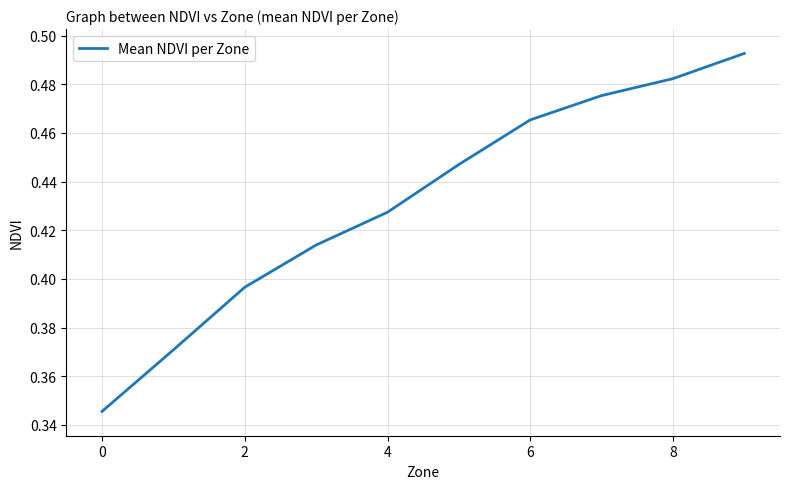

Where is the data nearest to the value 0?

0